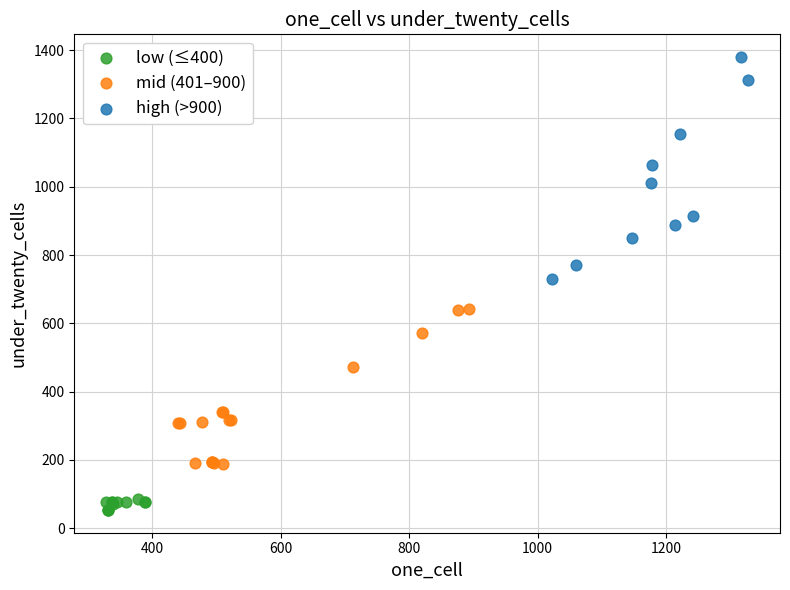

Which series has the largest Y range (max minus min)?

high (>900)